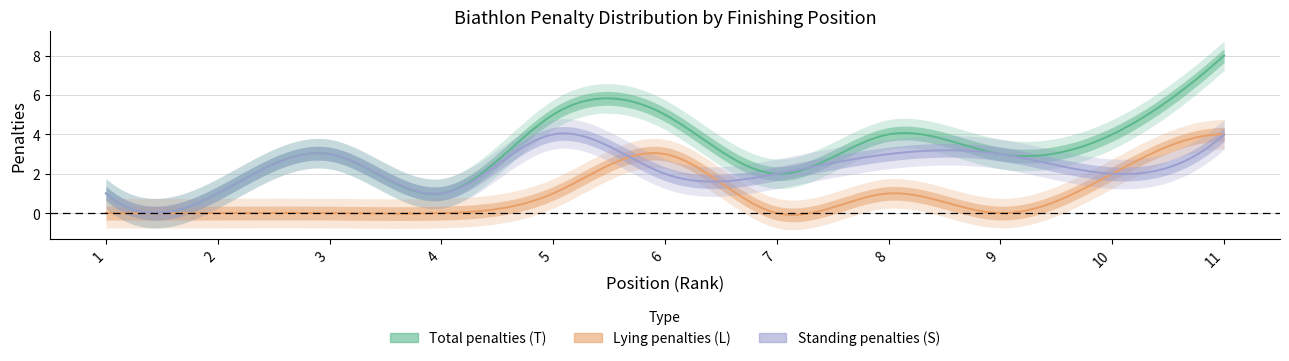

The L series shows 0 at 2. True or false?

True